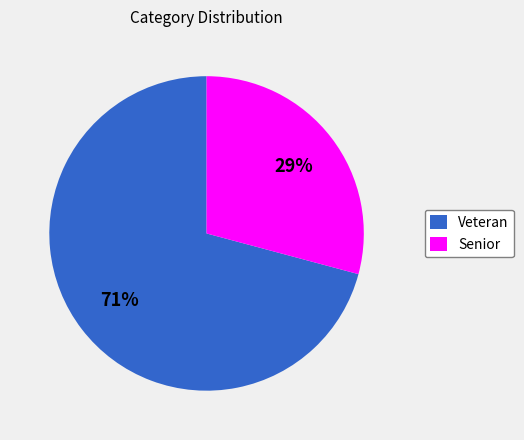

What is the largest slice in the pie chart?

Veteran